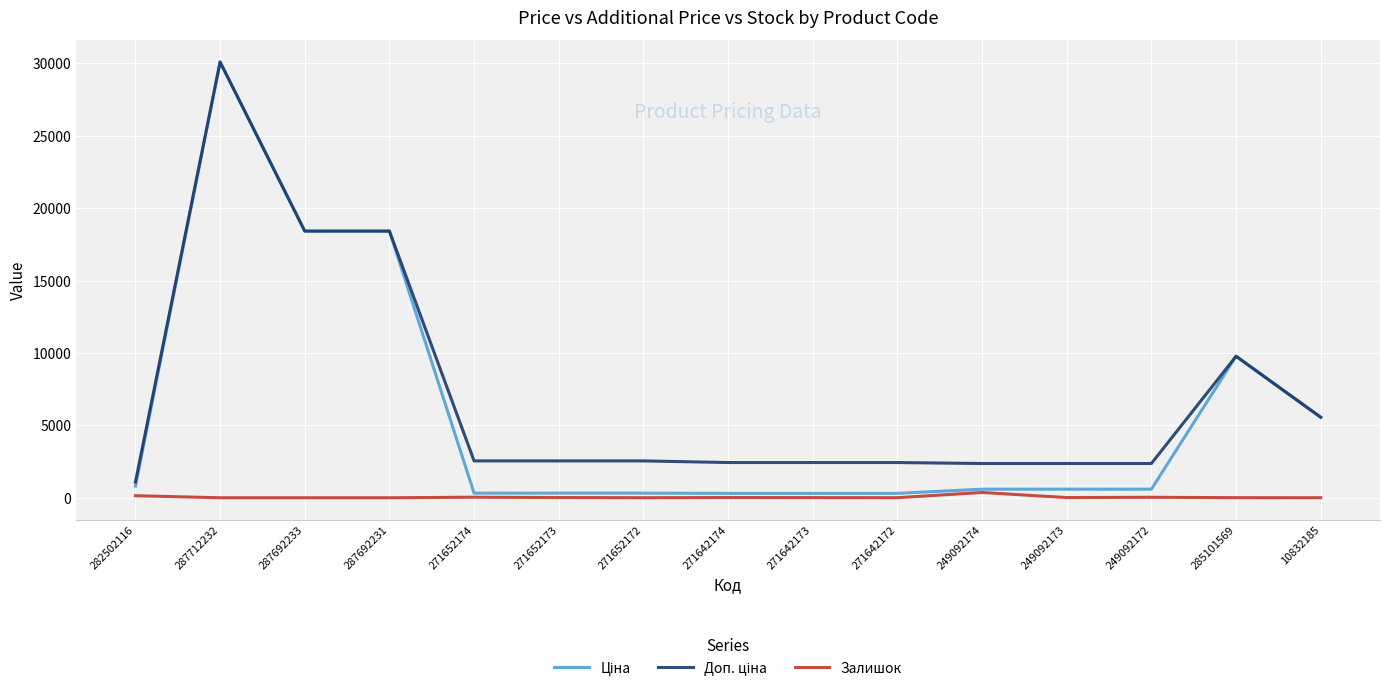

The Залишок series shows 33.0 at 249092172. True or false?

True